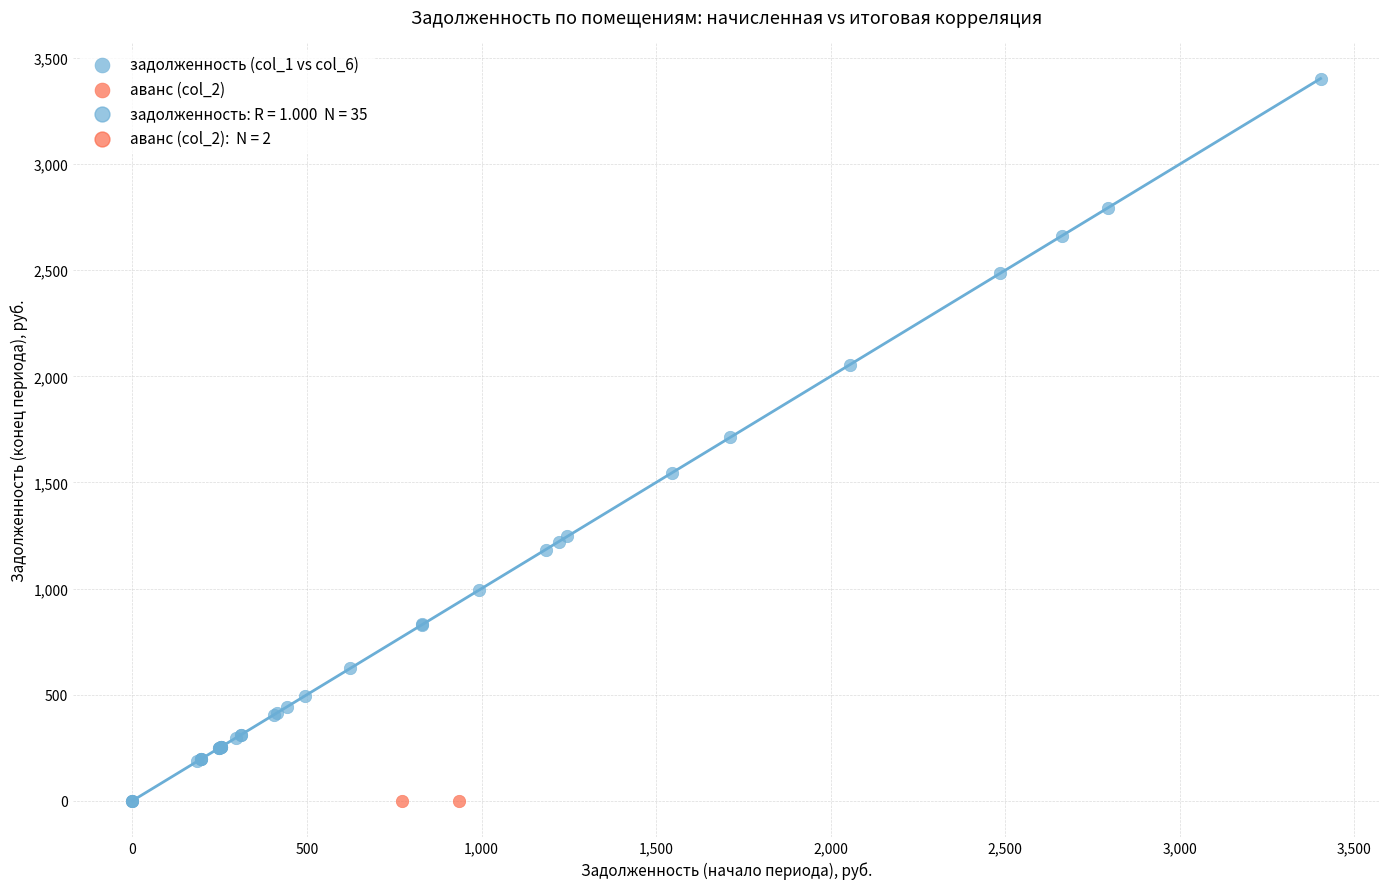

Which series contains the highest Y value?

задолженность (col_1 vs col_6)